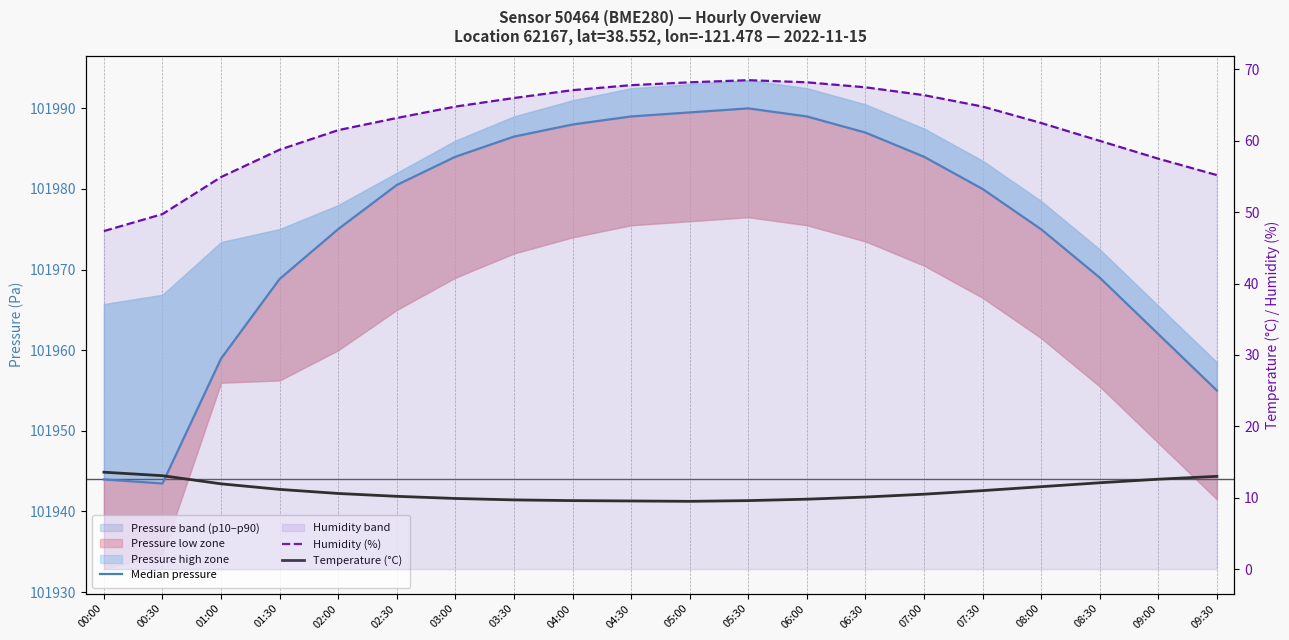

What is the minimum value for Humidity (%)?

47.4